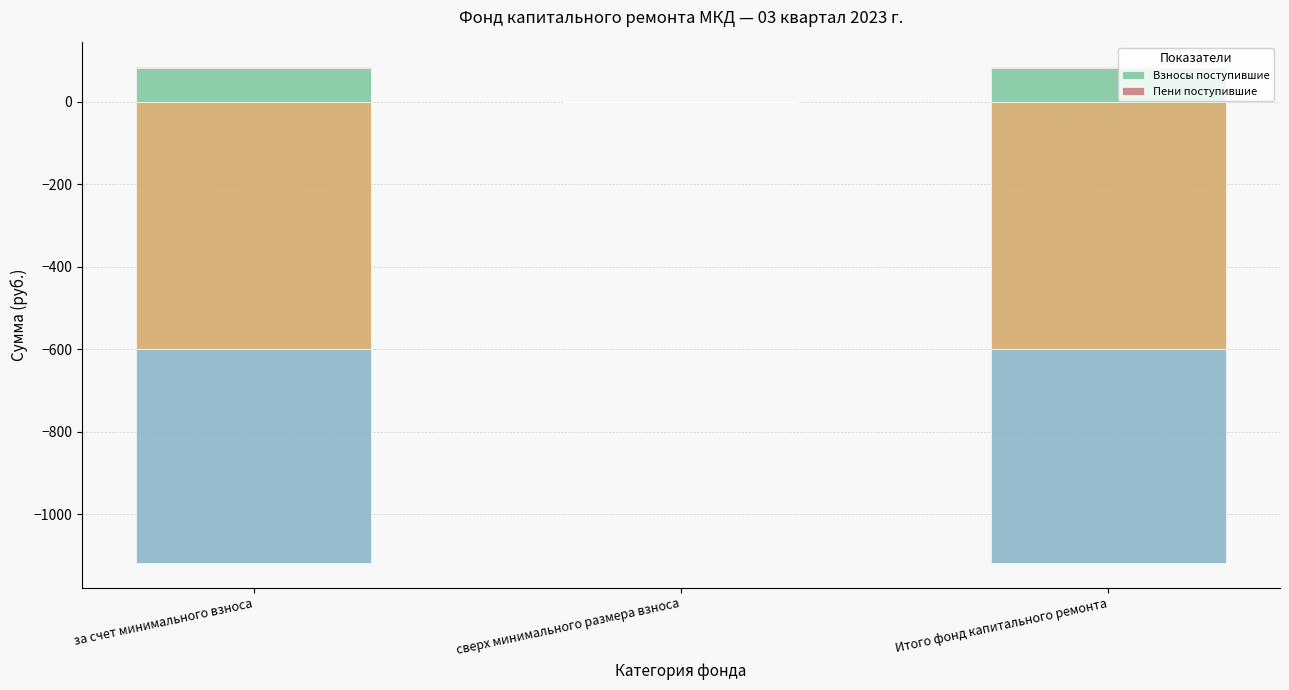

Count the Пени поступившие values in the range 0 to 2.

1